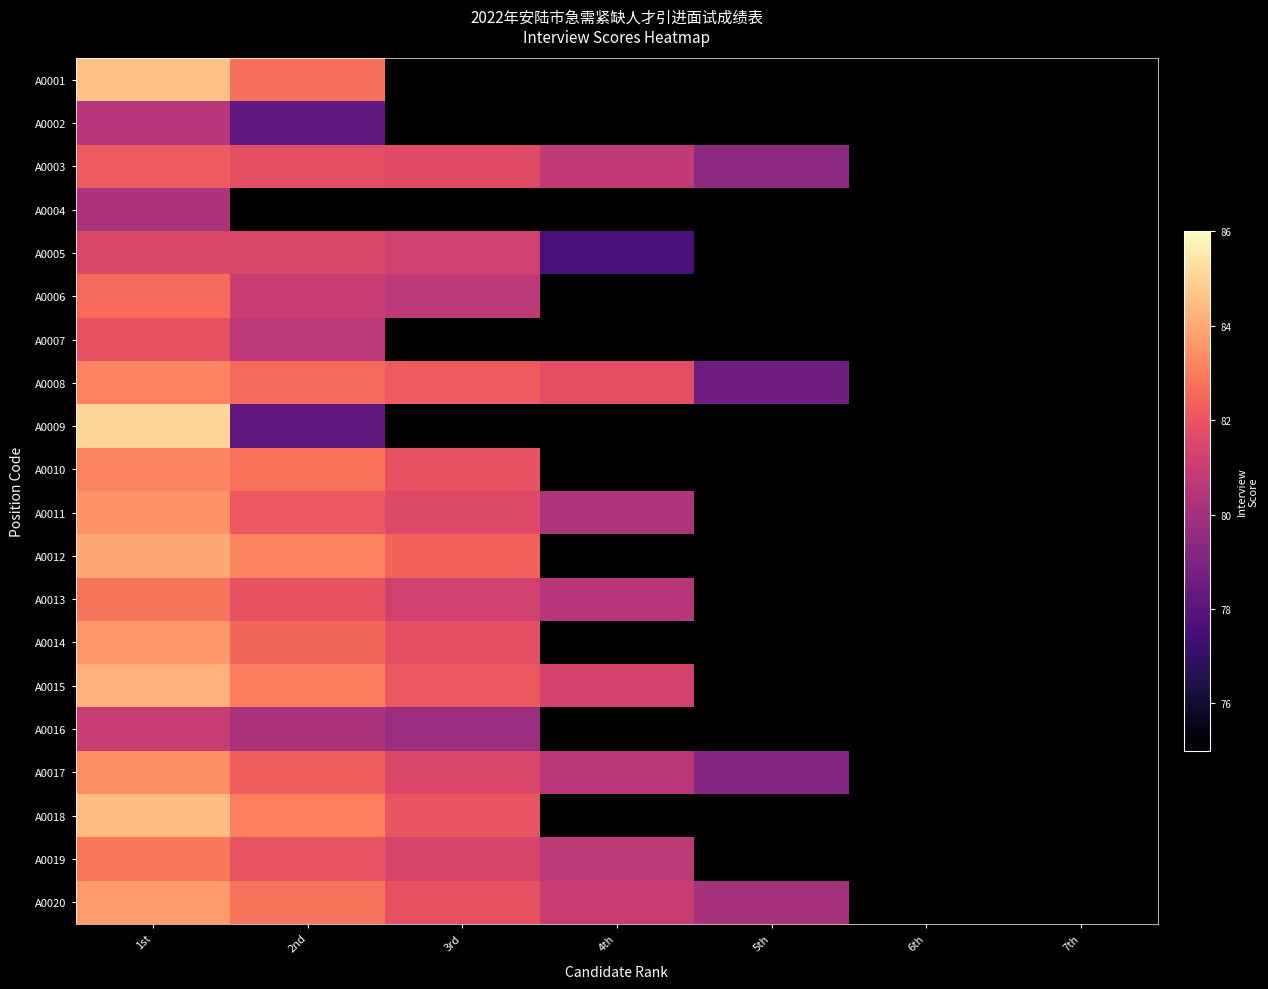

Which label corresponds to the largest value in the chart?

1st